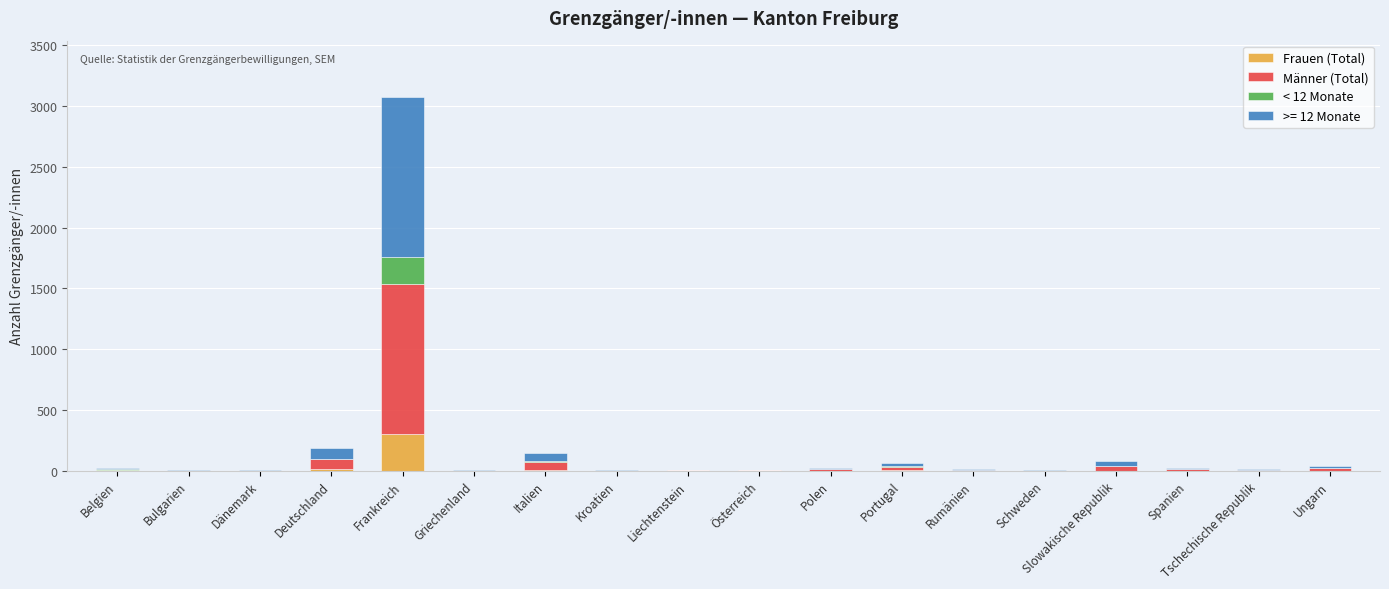

Are the bars horizontal?

No